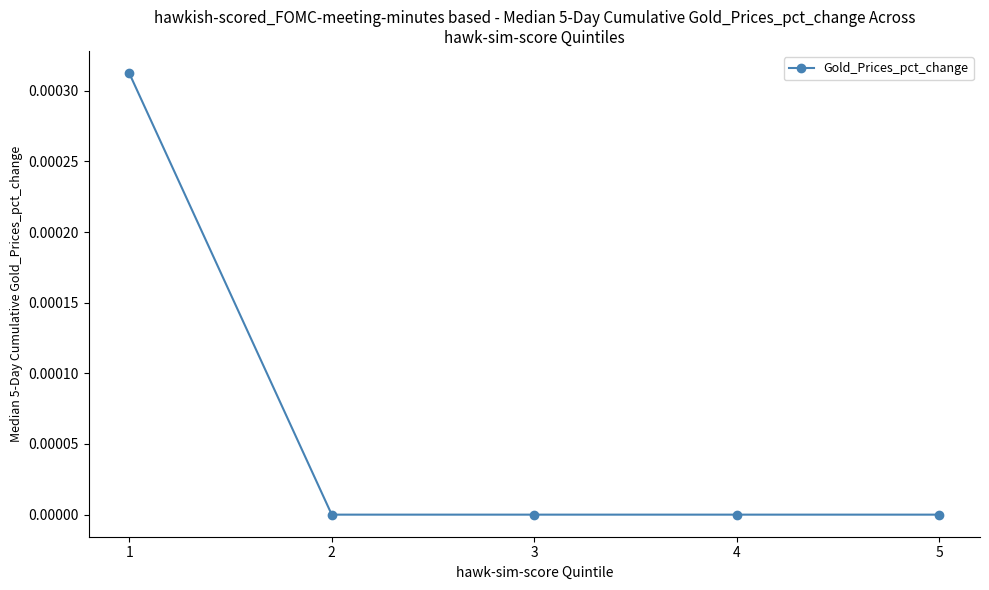

True or false: there are more than 2 points higher than both neighbors.

False